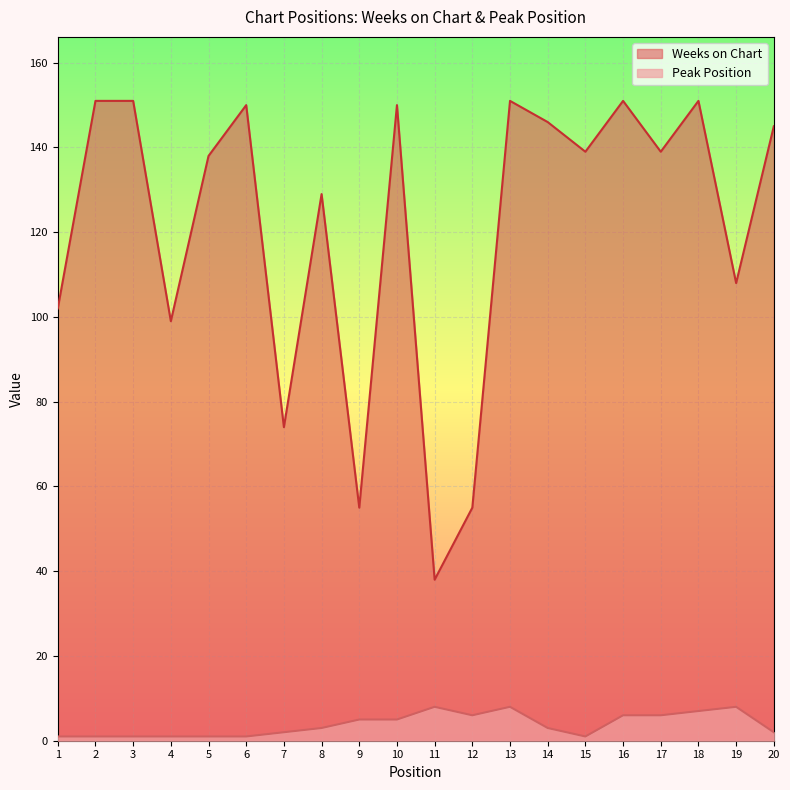

What is the total value across all series at 18?

158